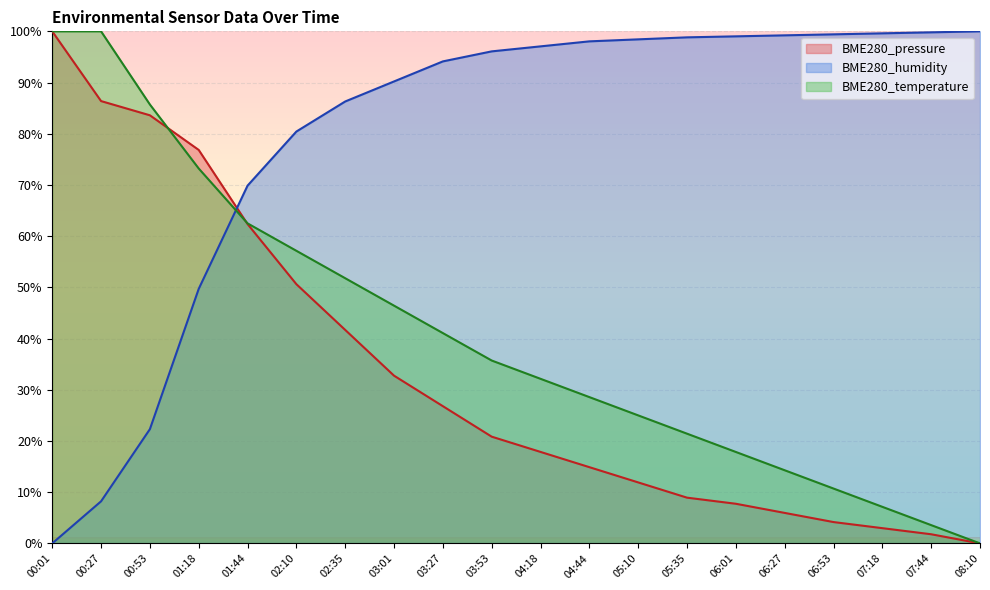

True or false: BME280_pressure has a value of 2.7 at 06:53.

False